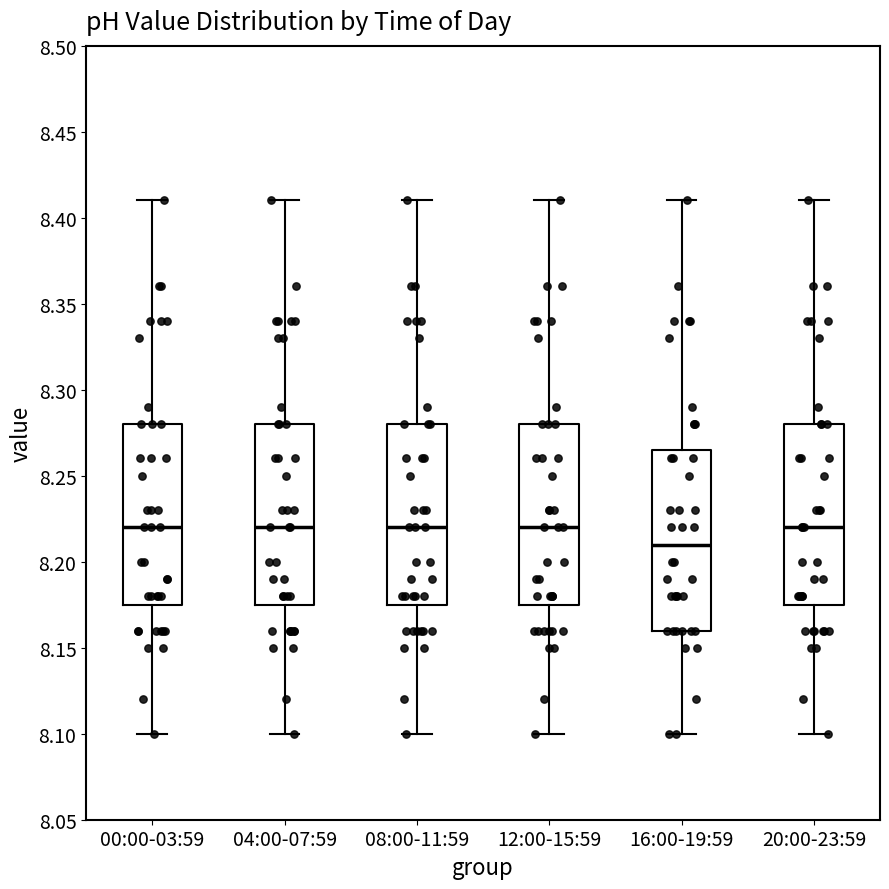

Reading left to right, read every box against the y-axis: the position of its median line, the range the box covers, and the ends of its whiskers. The values are not printed on the chart, so give them approximately, as read against the axis.

00:00-03:59: median 8.220, box 8.175 to 8.280, whiskers 8.100 to 8.410
04:00-07:59: median 8.220, box 8.175 to 8.280, whiskers 8.100 to 8.410
08:00-11:59: median 8.220, box 8.175 to 8.280, whiskers 8.100 to 8.410
12:00-15:59: median 8.220, box 8.175 to 8.280, whiskers 8.100 to 8.410
16:00-19:59: median 8.210, box 8.160 to 8.265, whiskers 8.100 to 8.410
20:00-23:59: median 8.220, box 8.175 to 8.280, whiskers 8.100 to 8.410